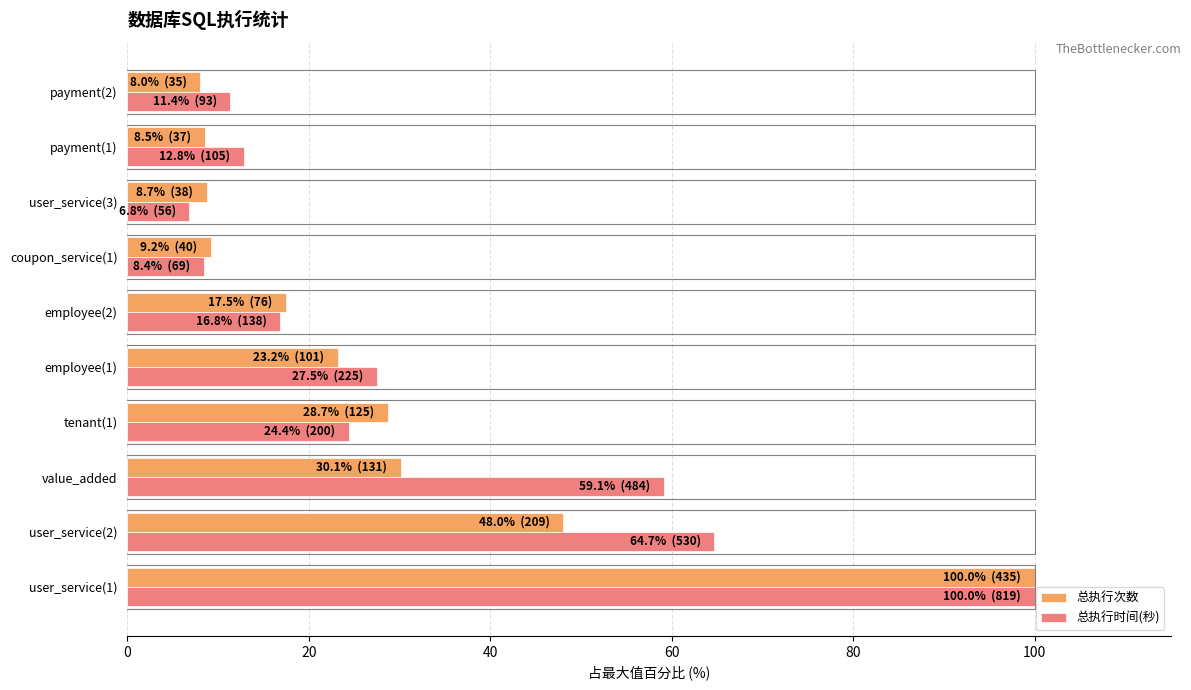

At how many categories does at least one series exceed 77?

1